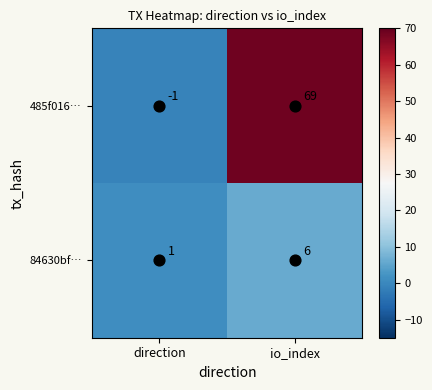

What is the average value of the 84630bf… series?

4